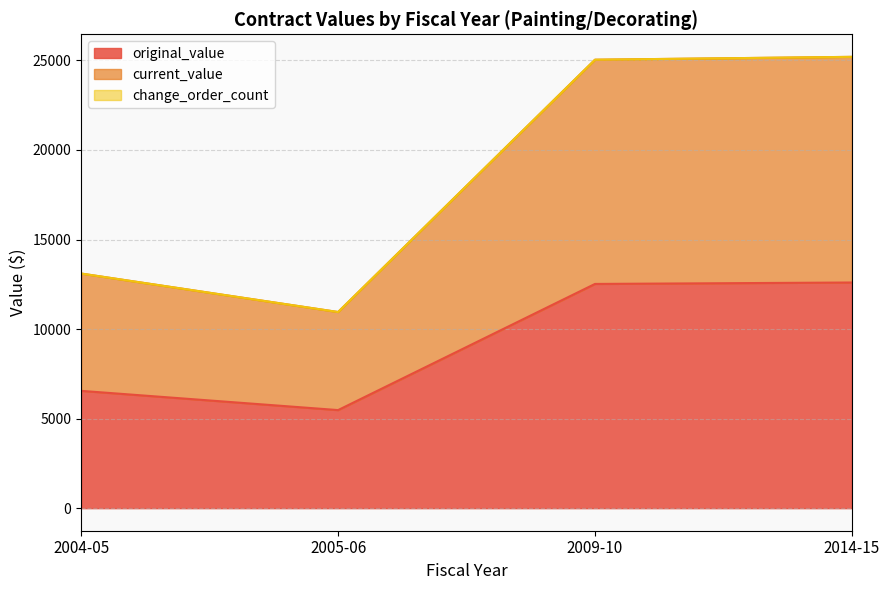

Does the chart display data point markers on the line(s)?

No